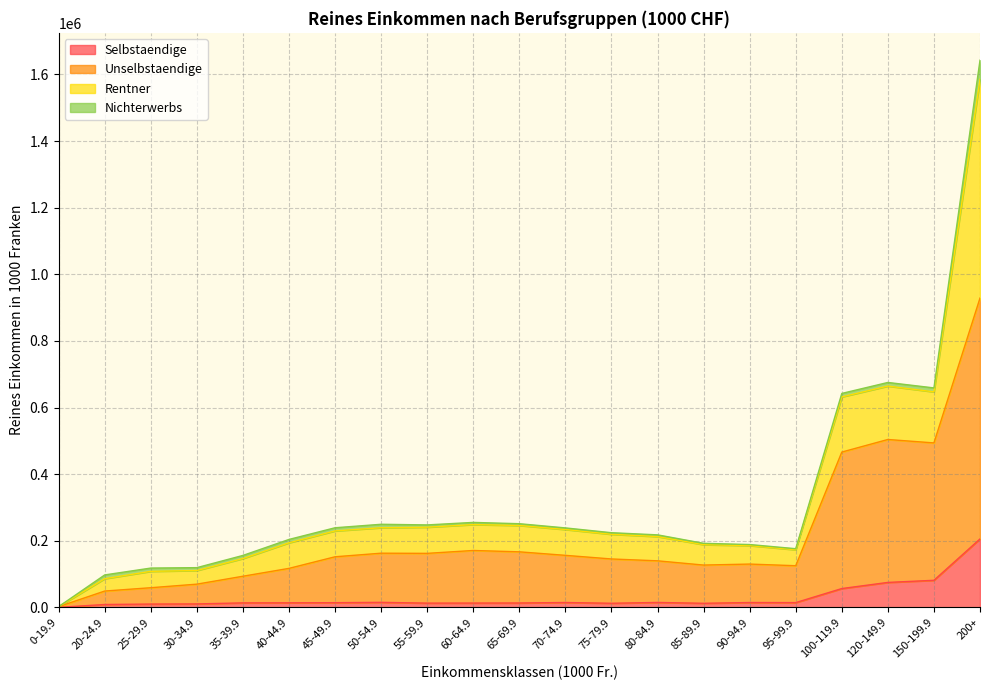

What is the average value of the Selbstaendige series?

30068.7